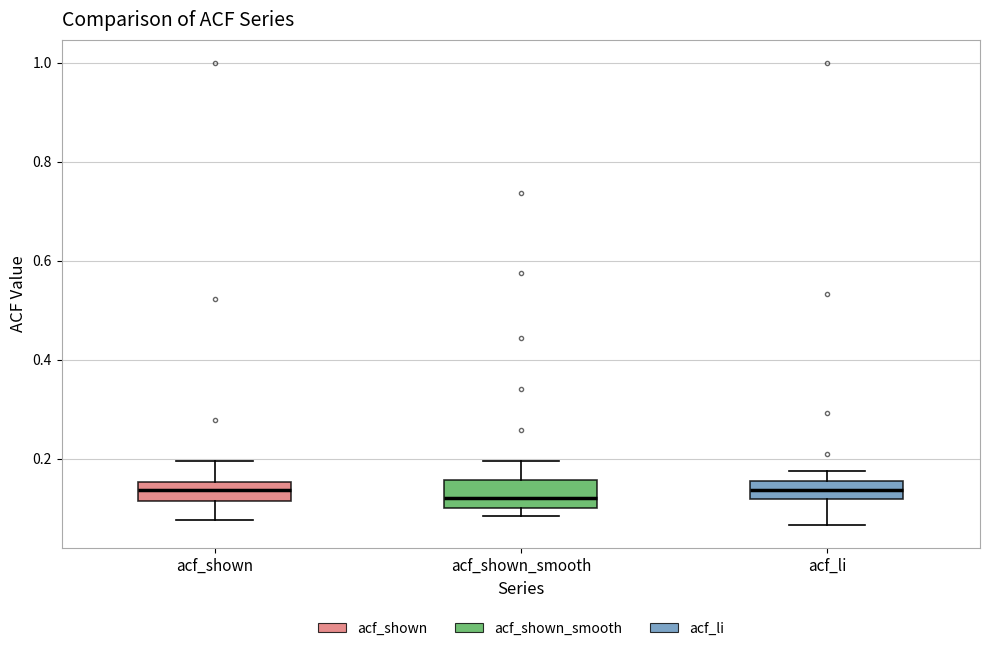

Reading left to right, transcribe this box plot: for each box, give where its median line is, the range the box spans, and where its two whiskers end, as read against the y-axis. The values are not printed on the chart, so give them approximately, as read against the axis.

acf_shown: median 0.14, box 0.12 to 0.16, whiskers 0.08 to 0.20
acf_shown_smooth: median 0.12, box 0.10 to 0.16, whiskers 0.08 to 0.20
acf_li: median 0.14, box 0.12 to 0.16, whiskers 0.06 to 0.18